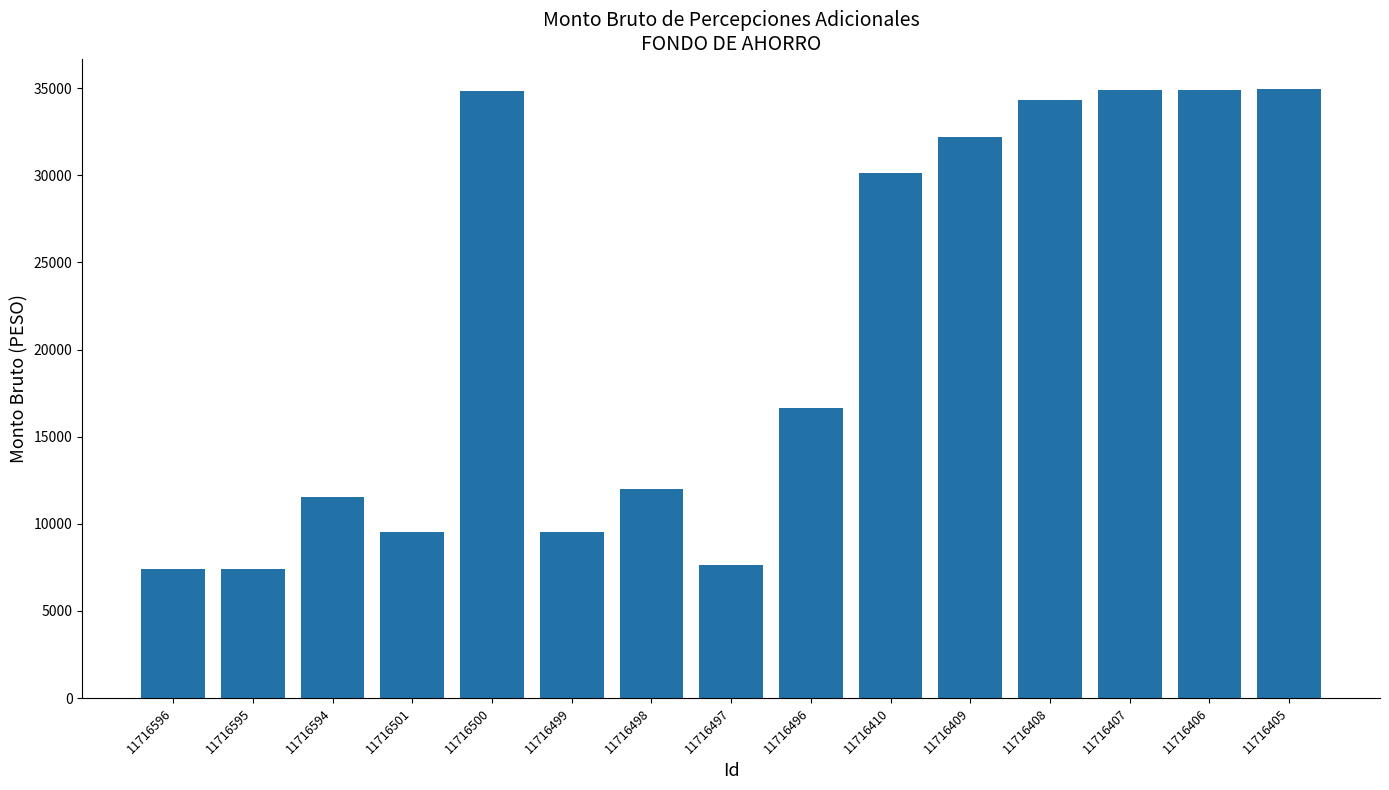

Where is the data nearest to the value 21184?

11716496